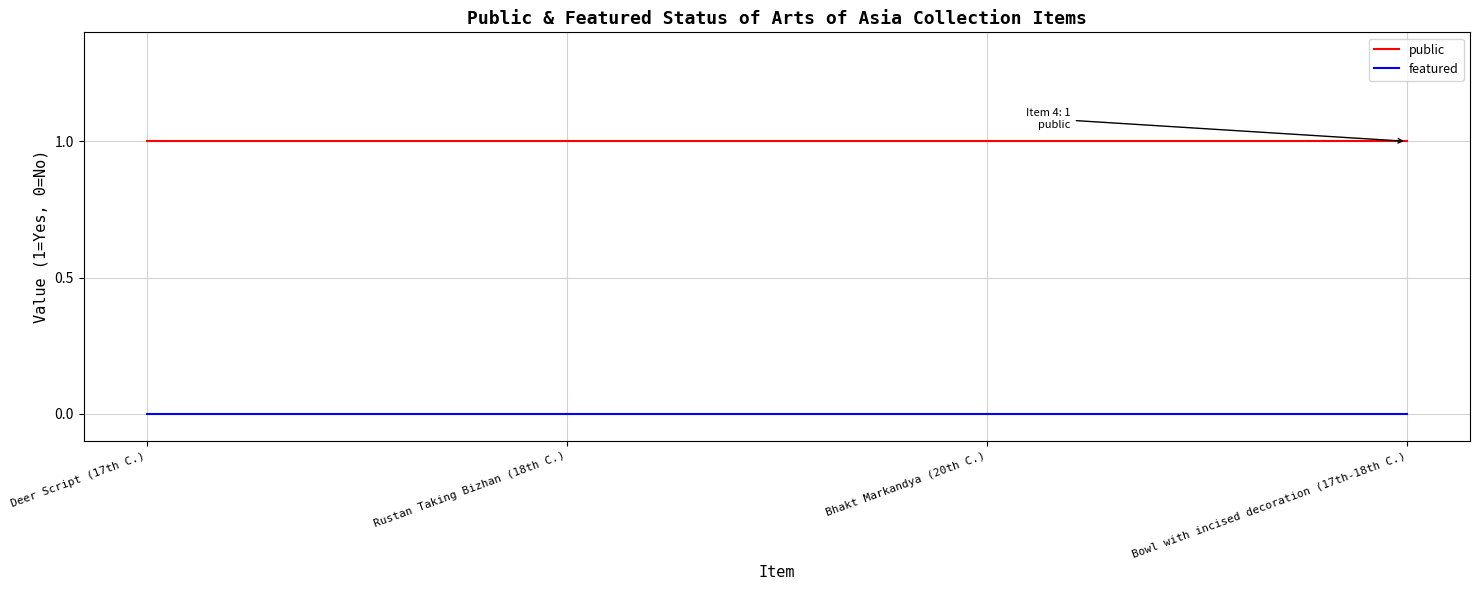

Which series has the largest total across all categories?

public